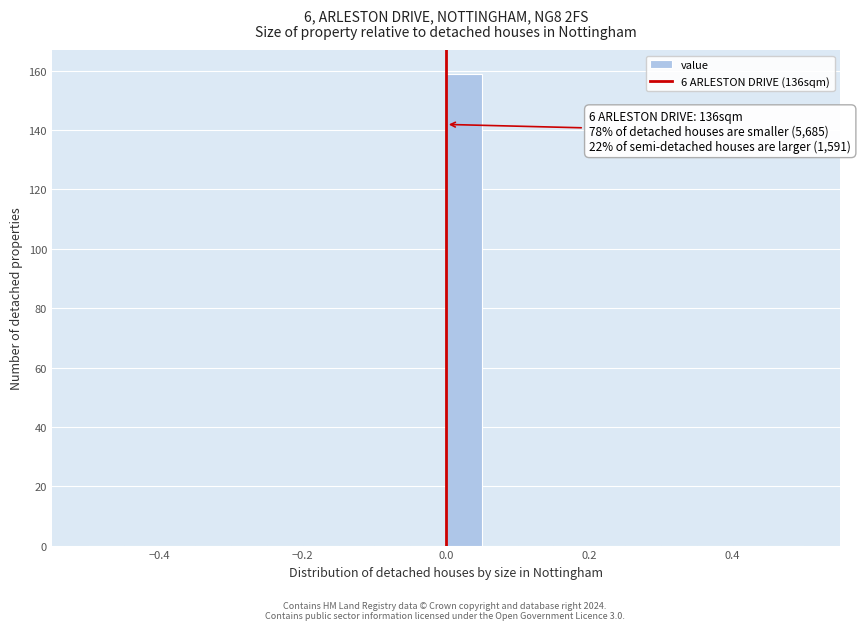

Read against the x-axis, roughly where is the centre of the tallest bar?

0.02